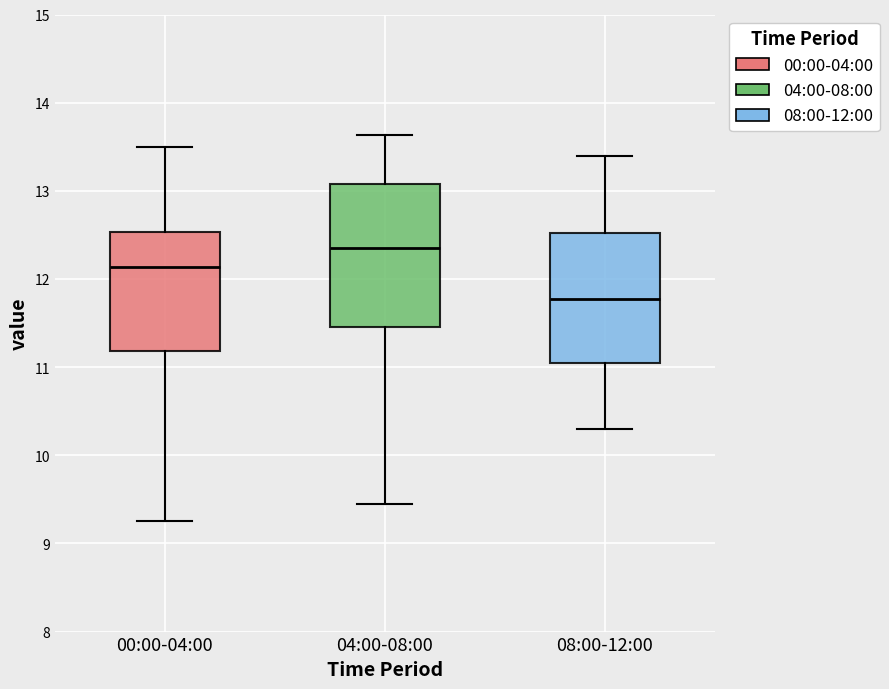

Where does the upper whisker of the box for 04:00-08:00 end on the y-axis? The values are not printed on the chart, so give them approximately, as read against the axis.

13.6